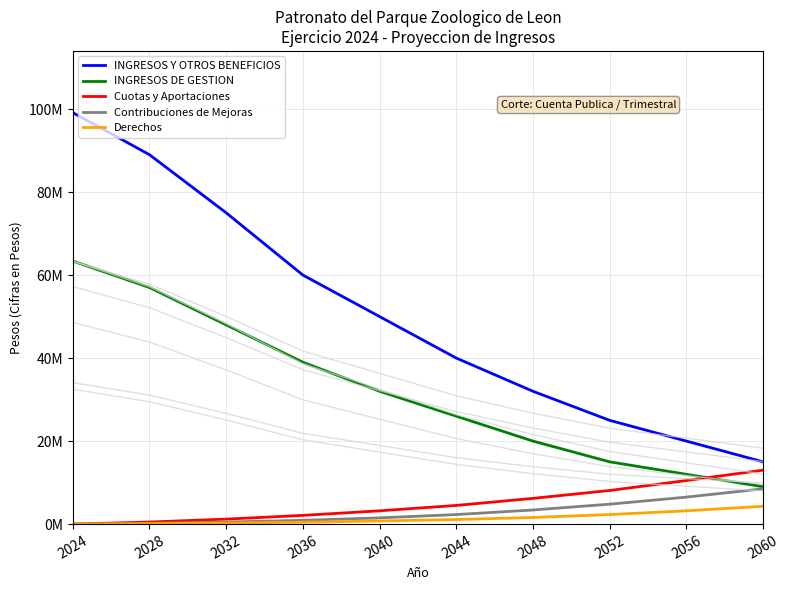

True or false: INGRESOS DE GESTION has more than 0 interior local peaks.

False